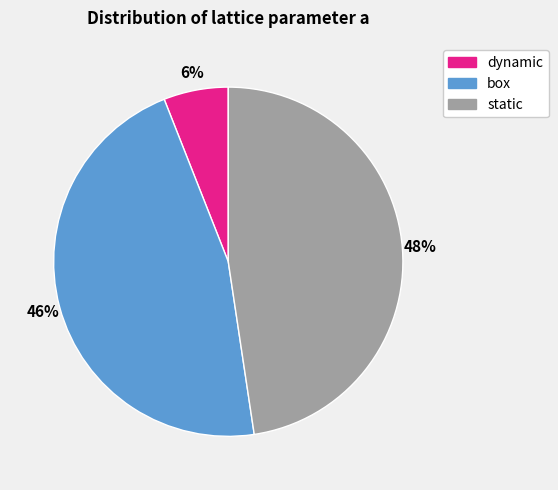

To the nearest percent, what is the difference between the largest and smallest slice percentages?

42%